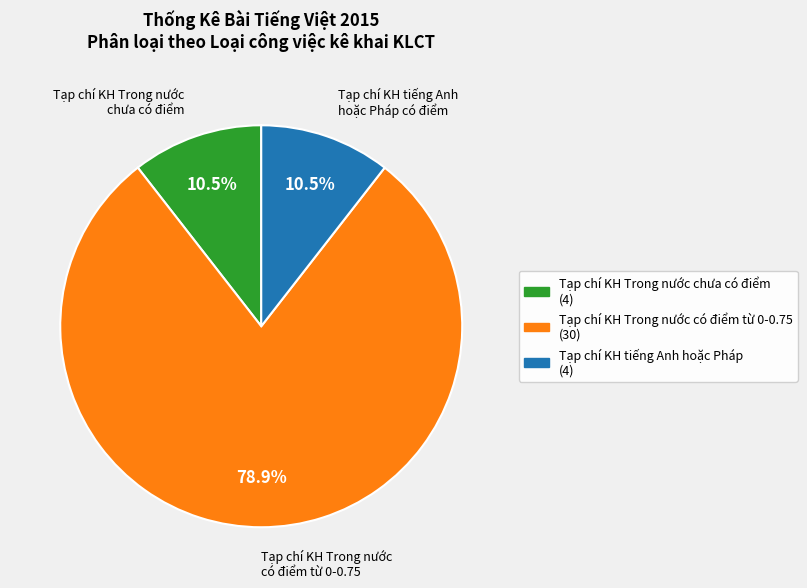

Is there any slice that represents more than half of the pie?

Yes